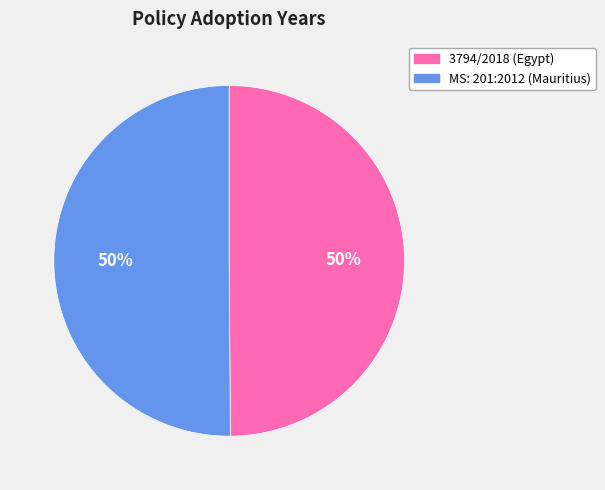

Approximately how many times larger is the value at MS: 201:2012 (Mauritius) compared to 3794/2018 (Egypt)?

1.0